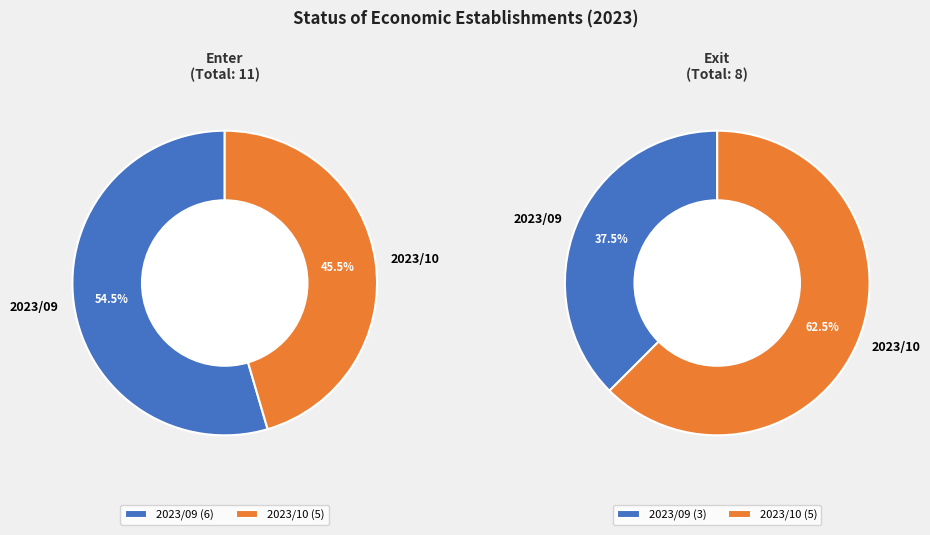

Which has a higher value, 2023/10 or 2023/09?

2023/09